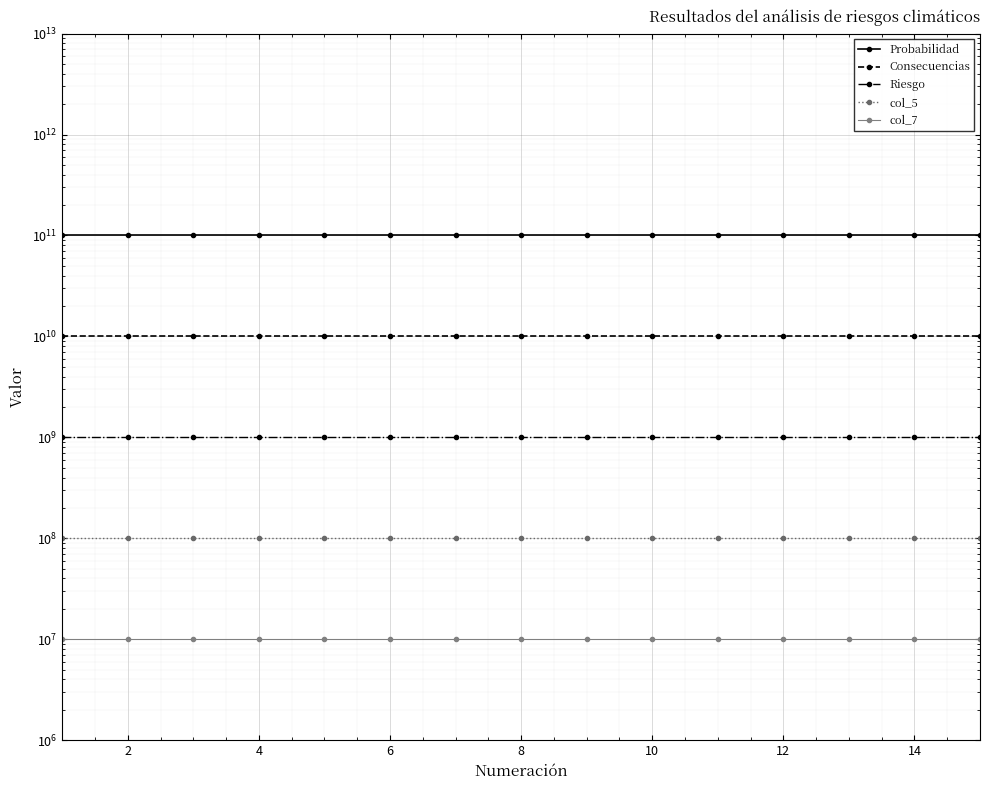

Reading right to left, extract all data points from this chart.

Probabilidad: 100000000000	100000000000	100000000000	100000000000	100000000000	100000000000	100000000000	100000000000	100000000000	100000000000	100000000000	100000000000	100000000000	100000000000	100000000000
Consecuencias: 10000000000	10000000000	10000000000	10000000000	10000000000	10000000000	10000000000	10000000000	10000000000	10000000000	10000000000	10000000000	10000000000	10000000000	10000000000
Riesgo: 1000000000	1000000000	1000000000	1000000000	1000000000	1000000000	1000000000	1000000000	1000000000	1000000000	1000000000	1000000000	1000000000	1000000000	1000000000
col_5: 100000000	100000000	100000000	100000000	100000000	100000000	100000000	100000000	100000000	100000000	100000000	100000000	100000000	100000000	100000000
col_7: 10000000	10000000	10000000	10000000	10000000	10000000	10000000	10000000	10000000	10000000	10000000	10000000	10000000	10000000	10000000